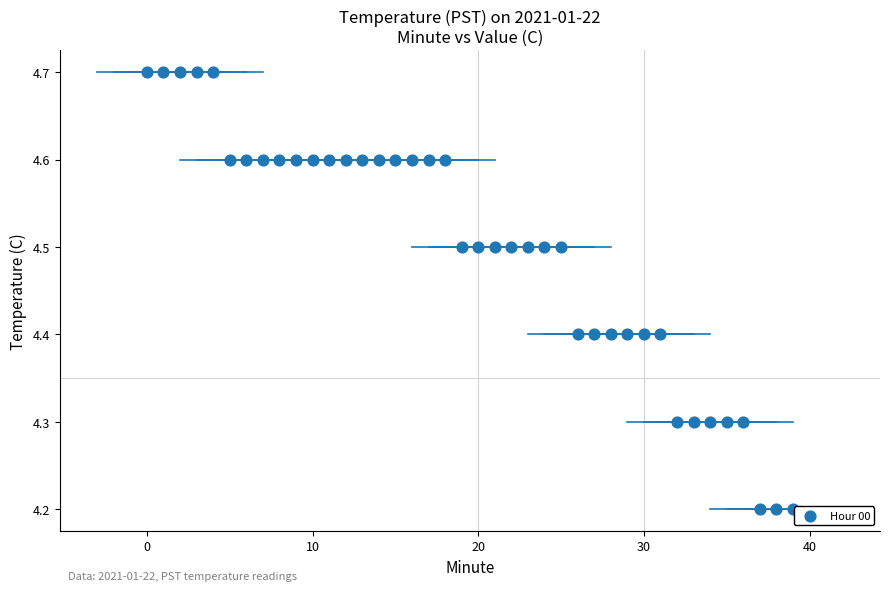

What is the range of Y values (max minus min)?

0.5